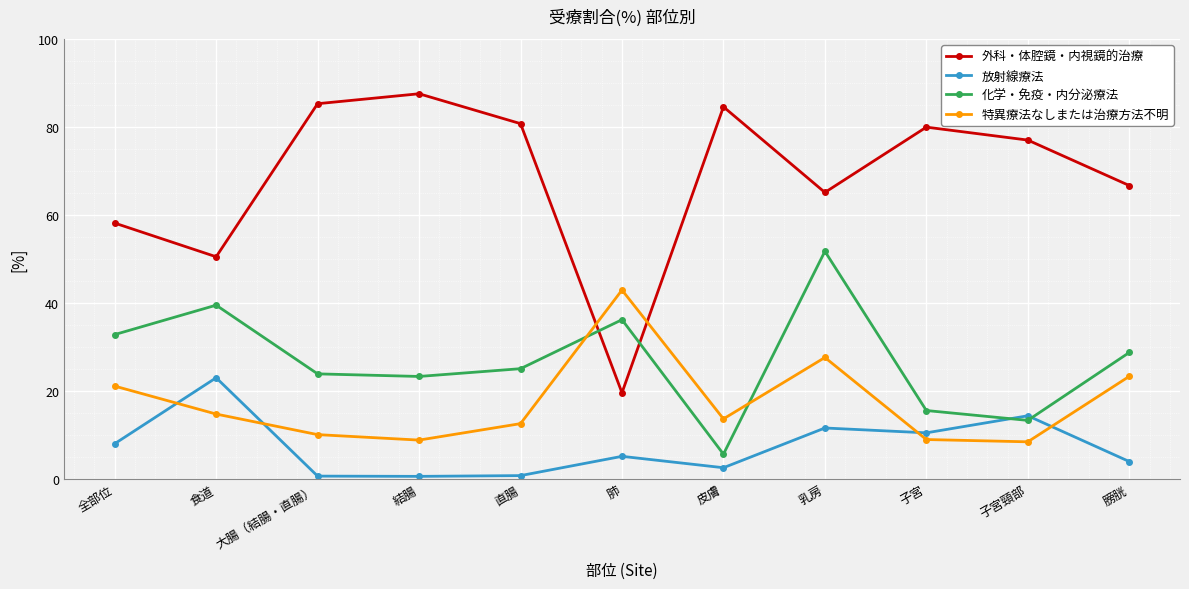

Is this an area chart (filled region under the line)?

No